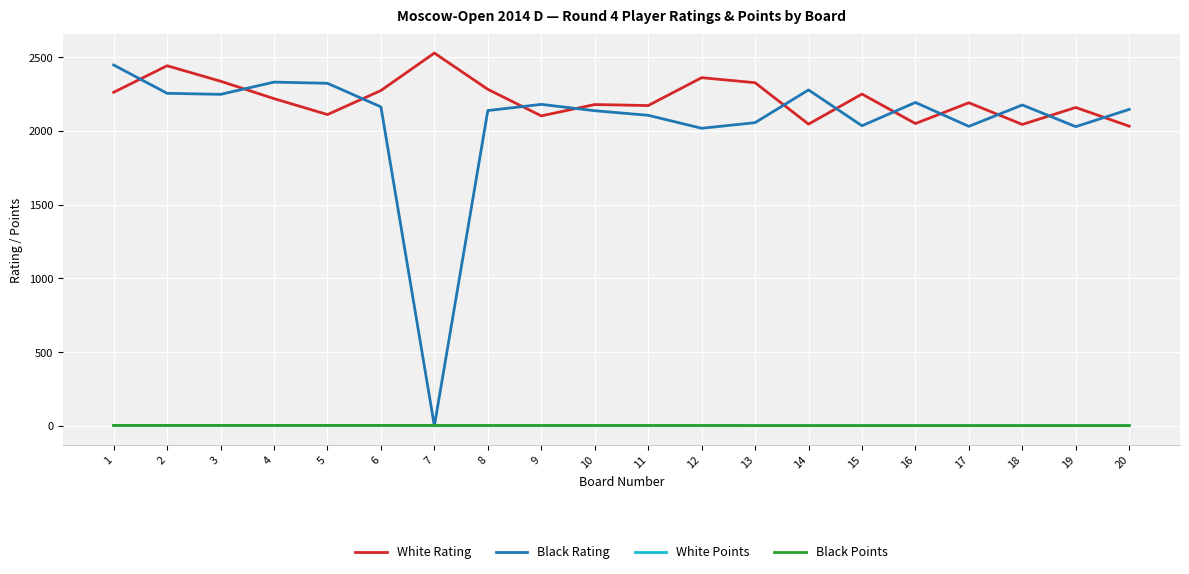

The value of White Rating at 2 is 1297.1. True or false?

False